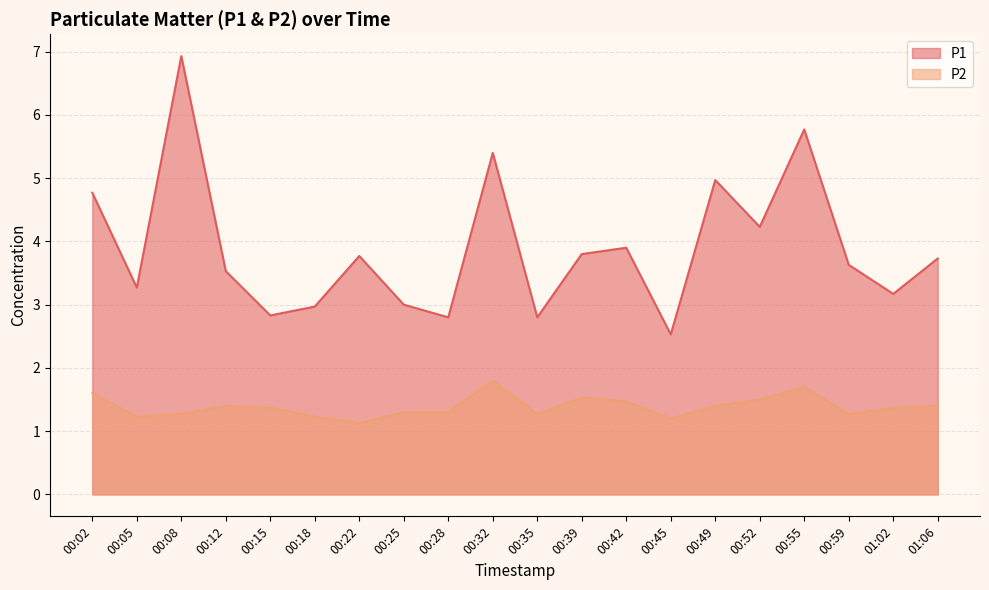

Does the chart have visible grid lines?

Yes